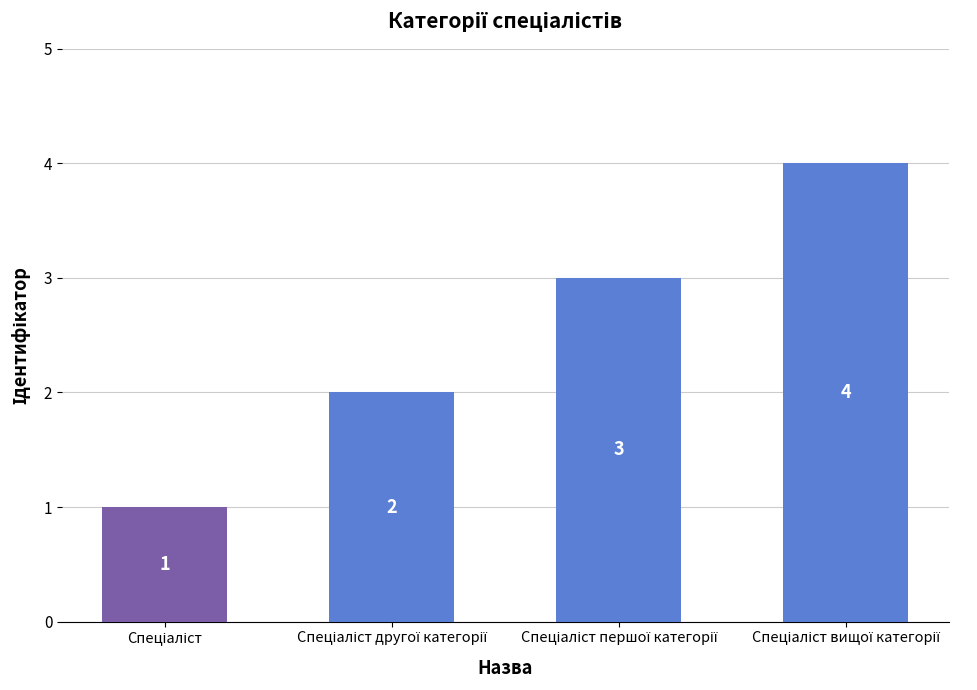

How many values are between 2 and 4?

3